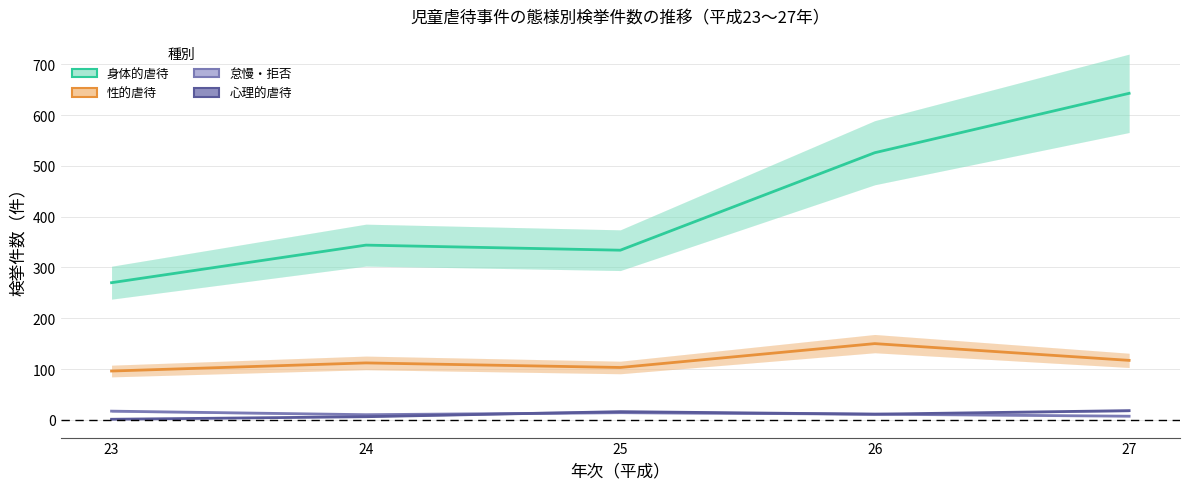

What is the sum of the 身体的虐待 values at 27 and 26?

1169